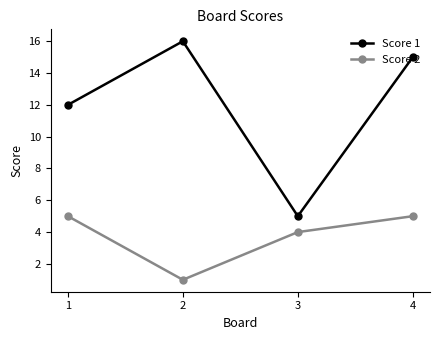

How many series are shown in this chart?

2